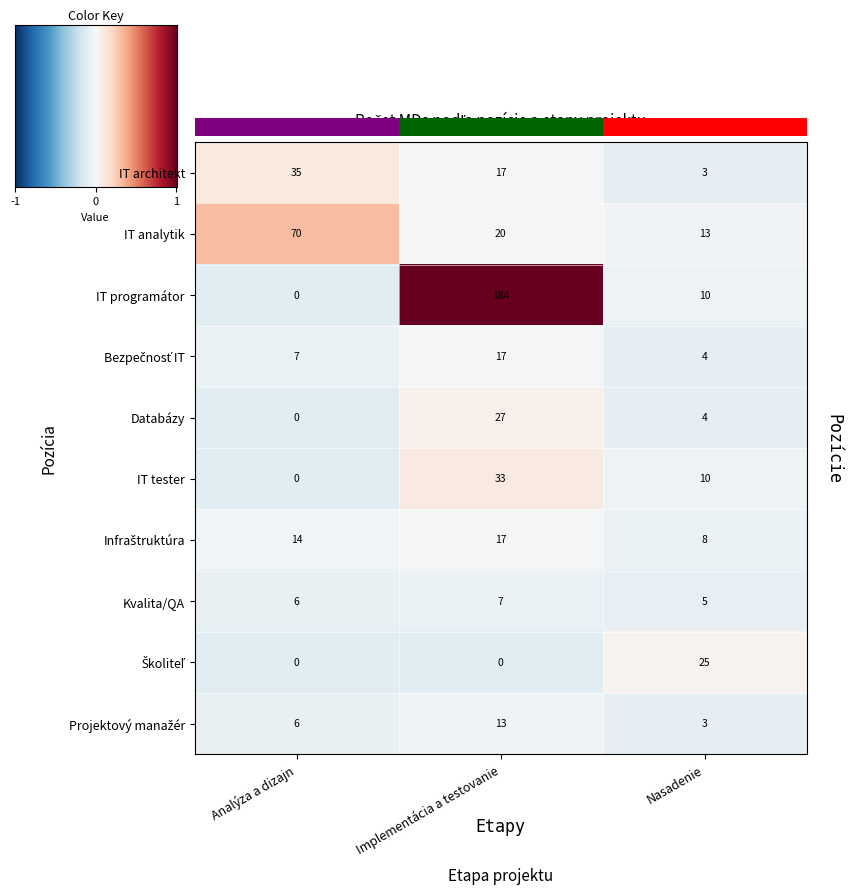

What is the sum of all Kvalita/QA values?

18